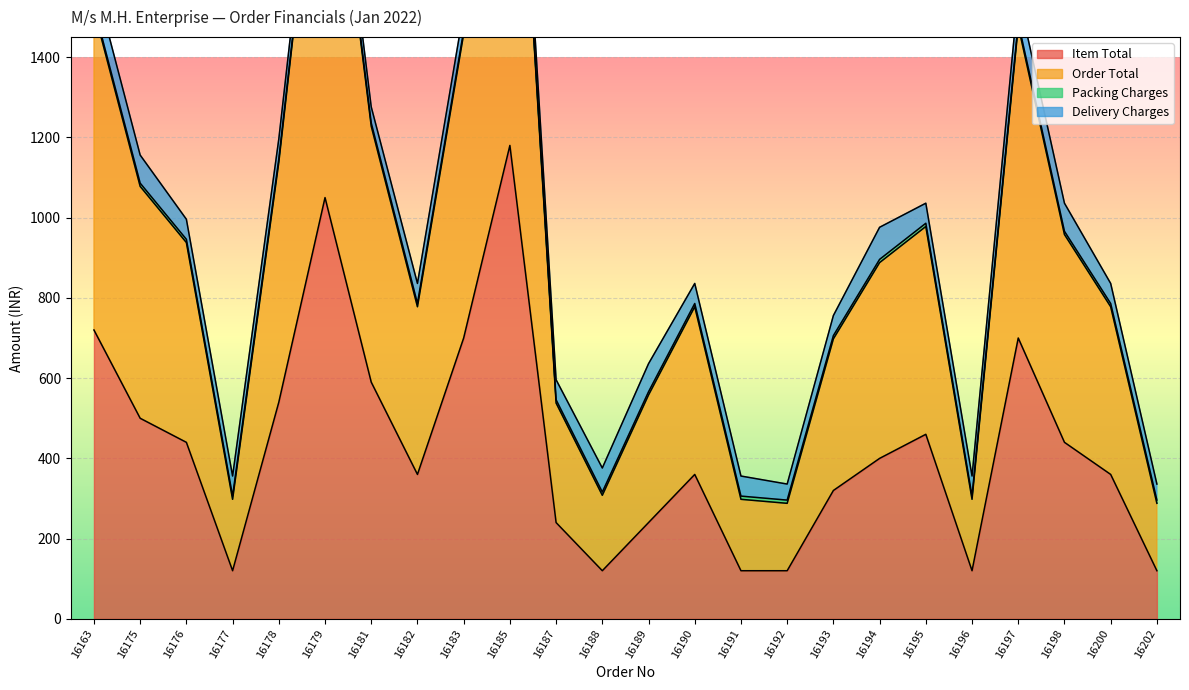

The value of Order Total at 16193 is 1358. True or false?

False